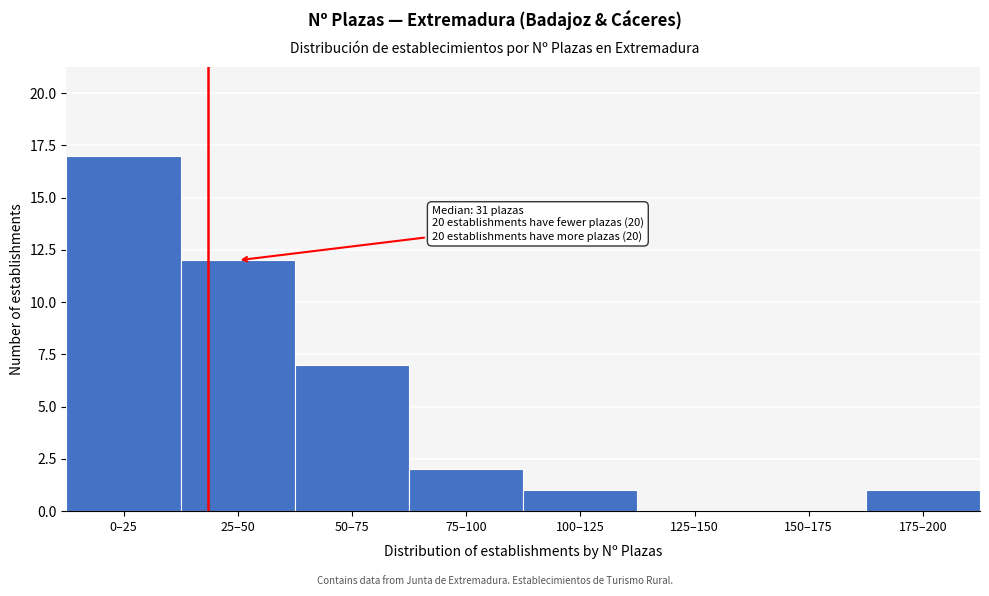

Reading left to right, list all the values displayed in this chart.

0–25=17	25–50=12	50–75=7	75–100=2	100–125=1	125–150=0	150–175=0	175–200=1